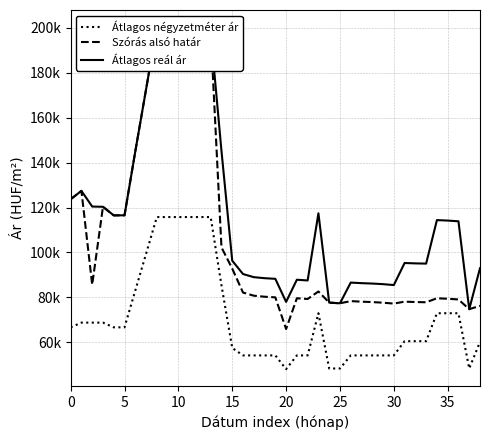

How many interior local valleys does the Szórás alsó határ series have?

8